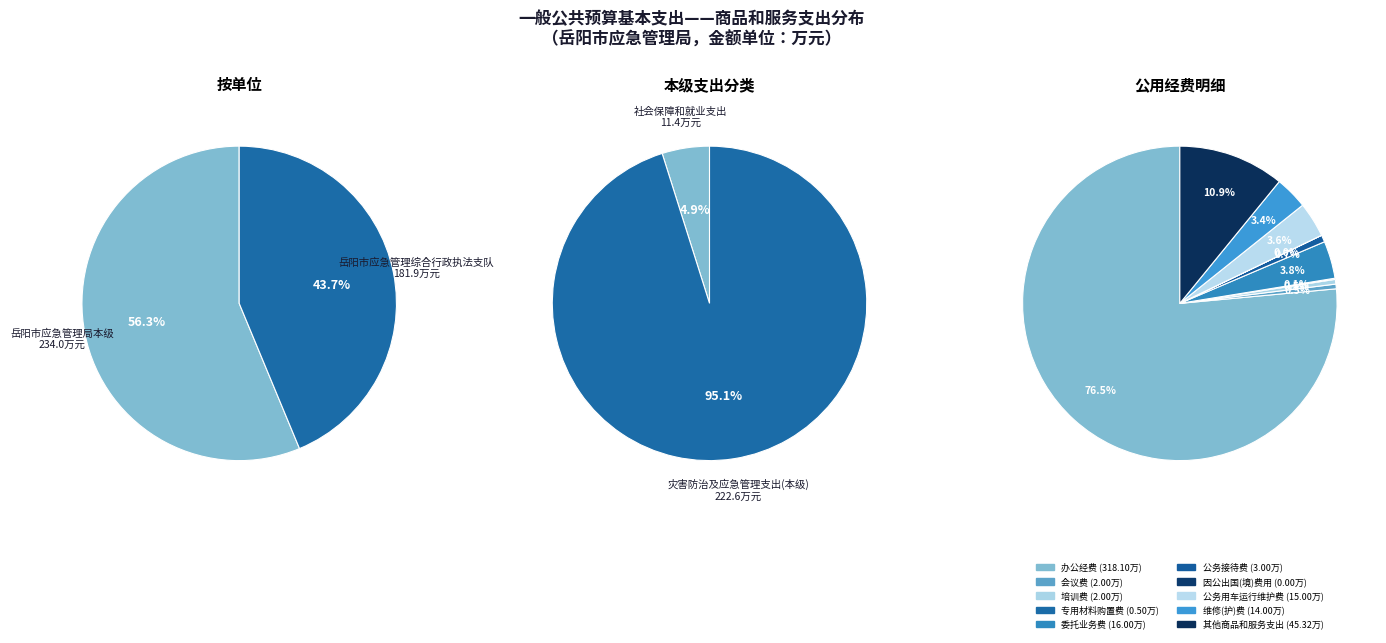

True or false: 岳阳市应急管理局本级 accounts for 50% of the total.

False